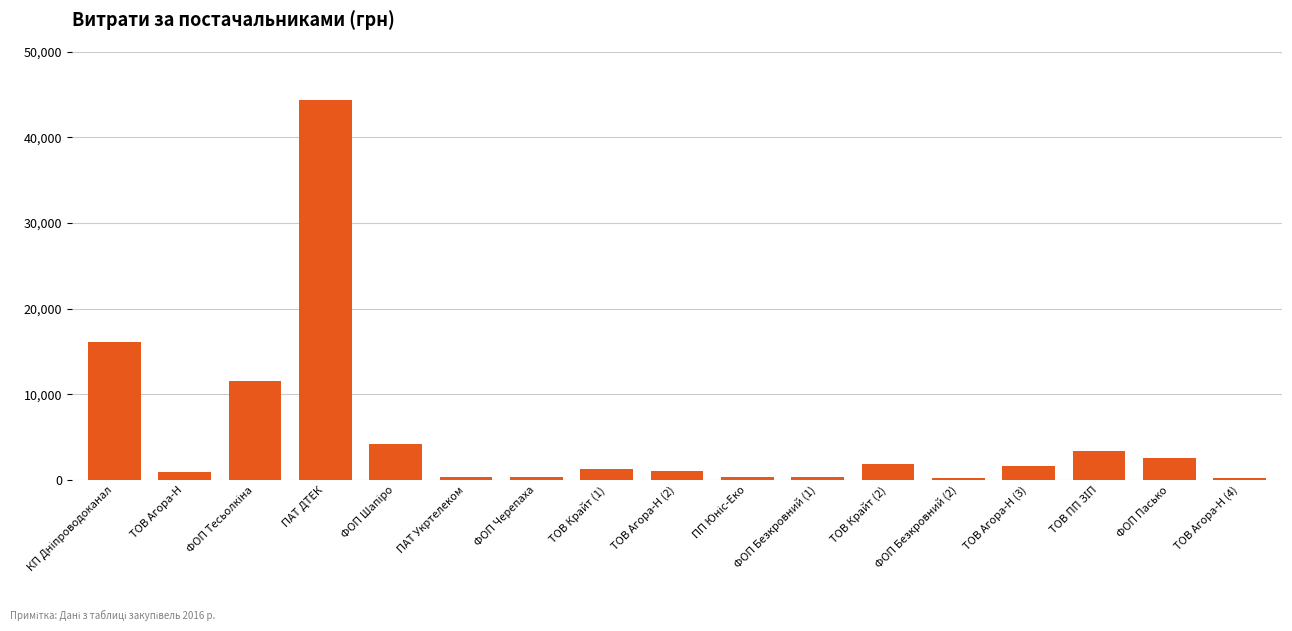

What is the difference between the second highest and minimum values?

15959.8